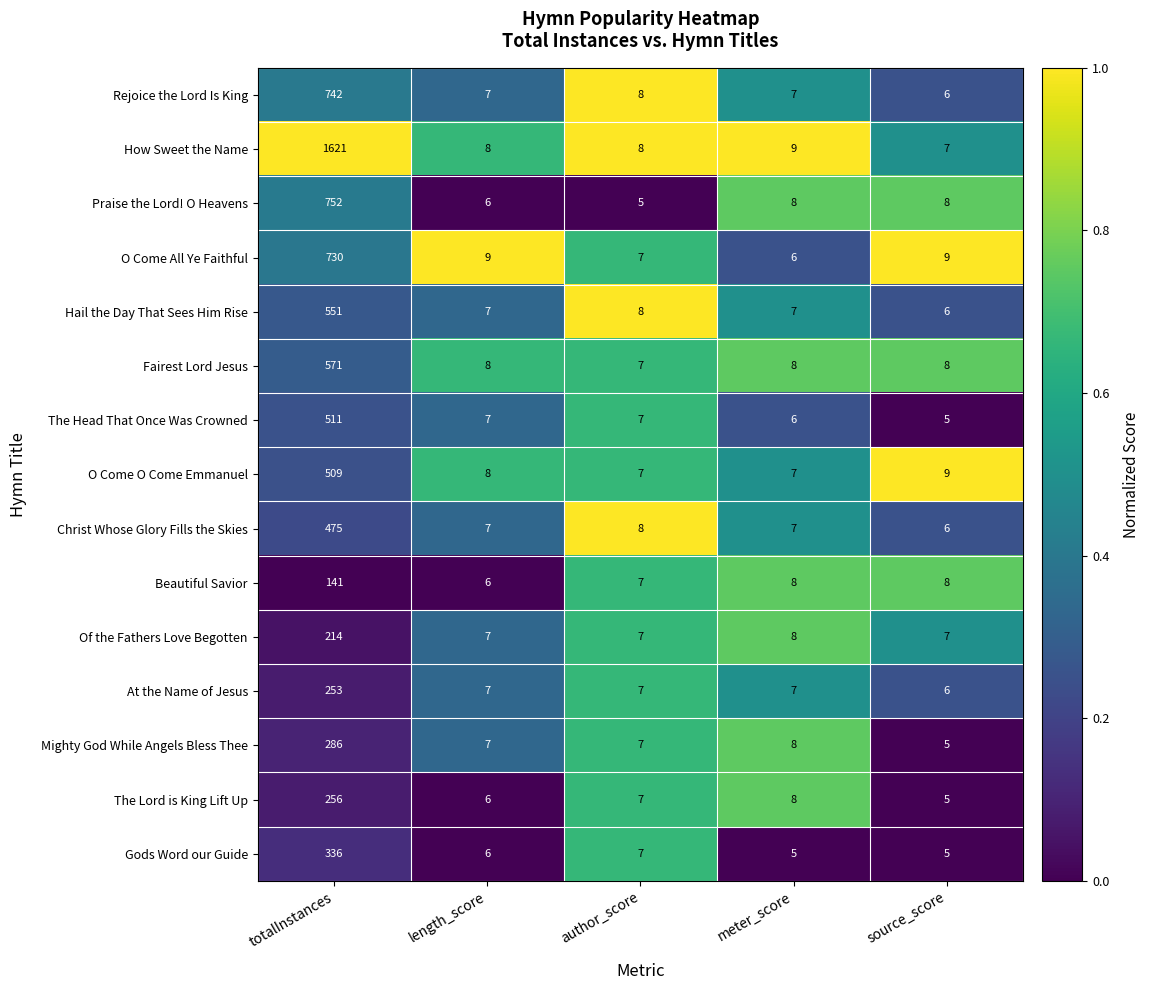

At which label does At the Name of Jesus reach its minimum?

source_score